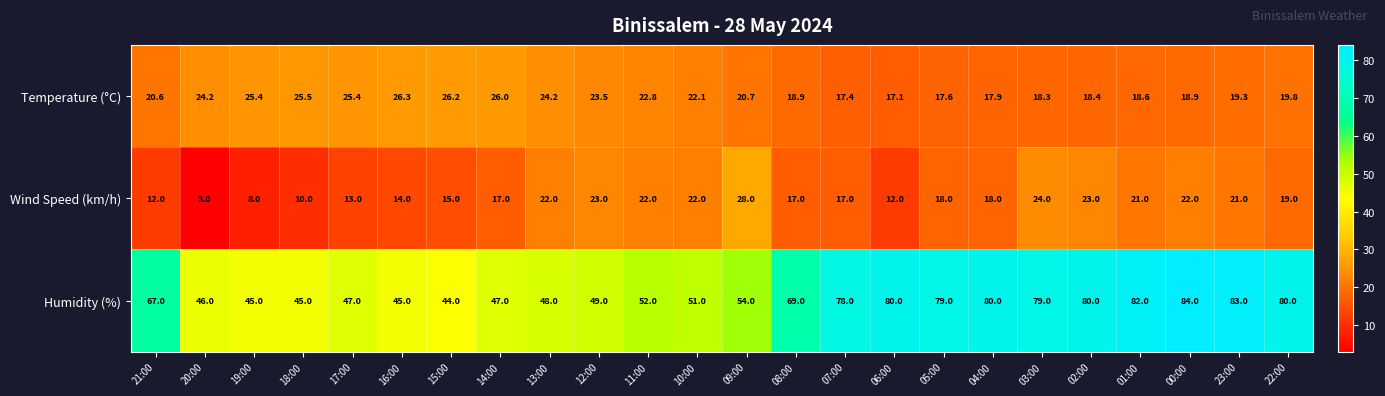

Which label corresponds to the smallest value in the chart?

20:00